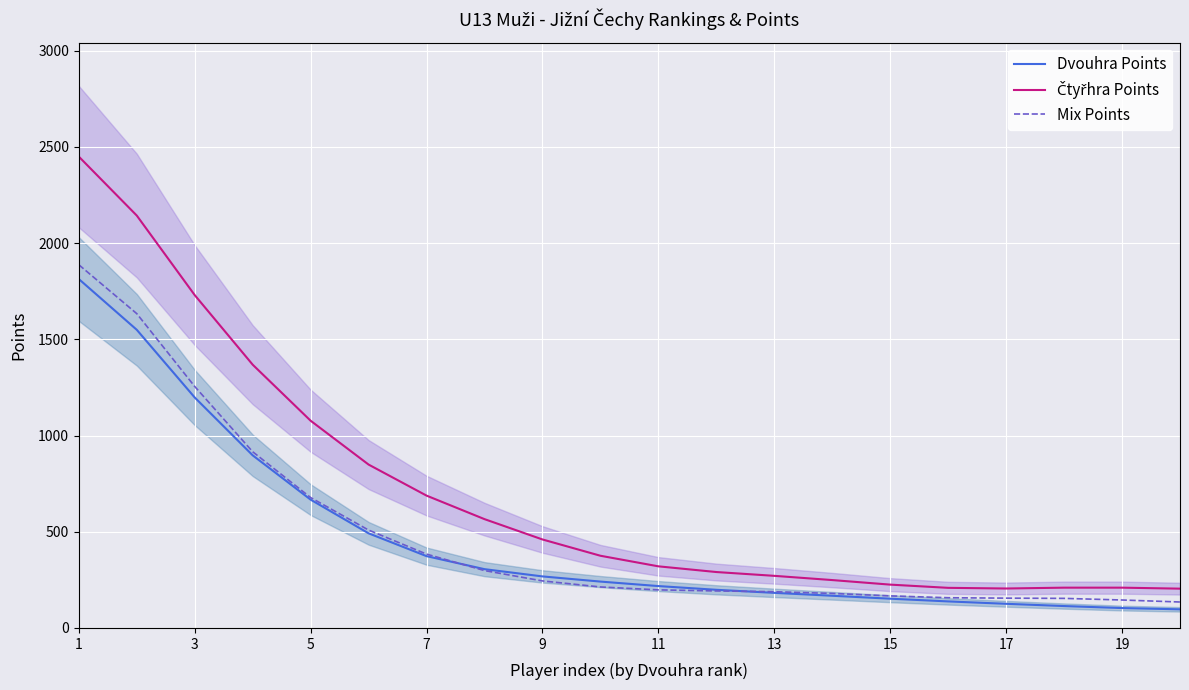

At which category is the sum across all series the highest?

1